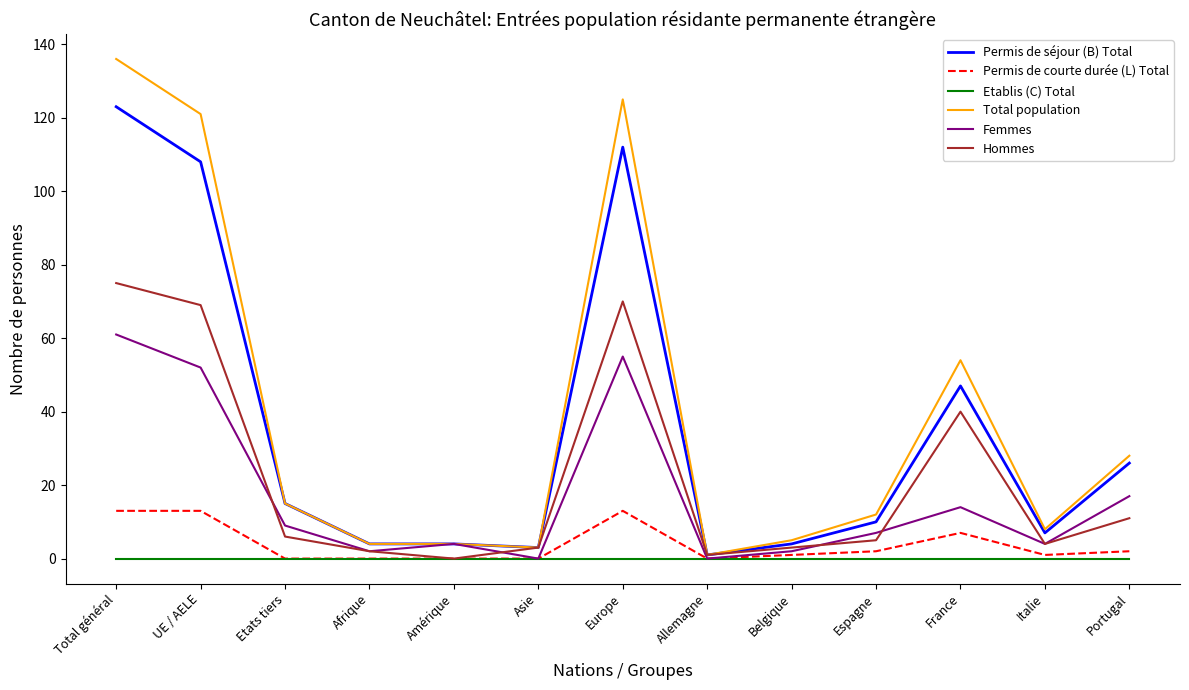

What is the difference between the Femmes values at Portugal and France?

3